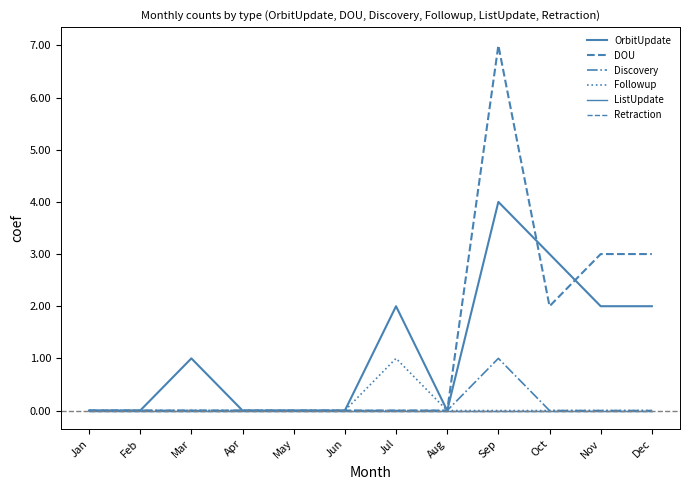

Does the chart have visible grid lines?

No